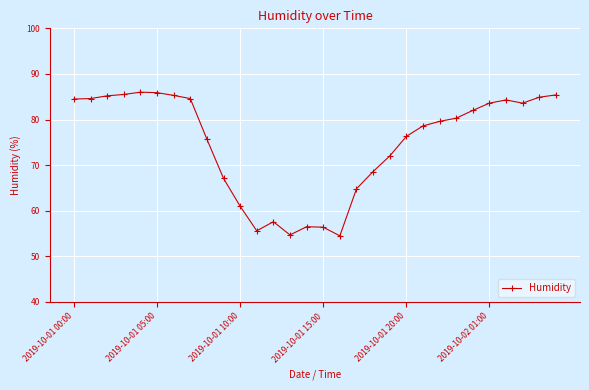

What is the greatest value displayed?

86.0